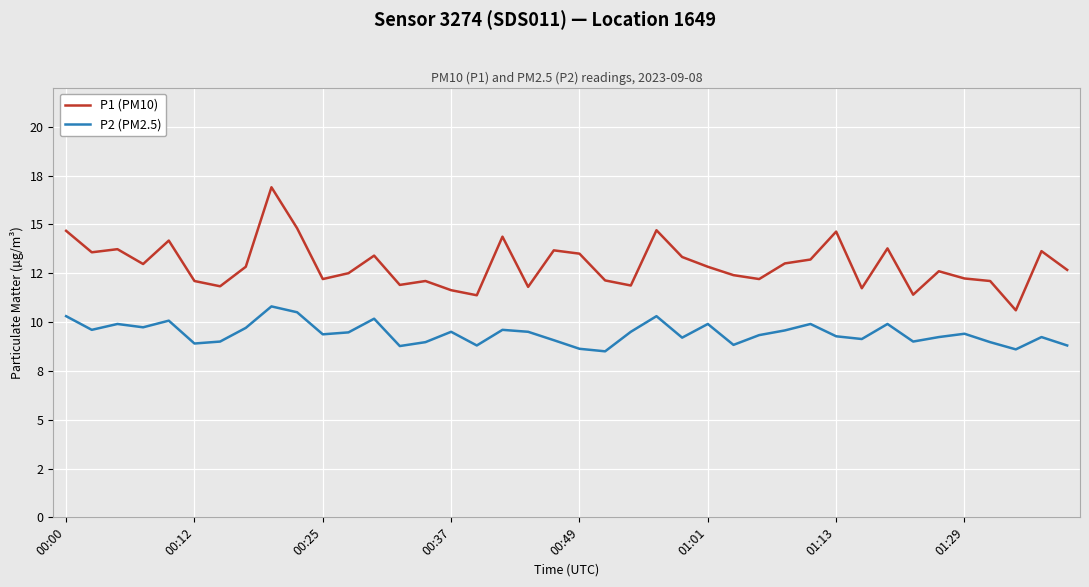

List the series in order of their peak value, lowest first.

P2 (PM2.5), P1 (PM10)